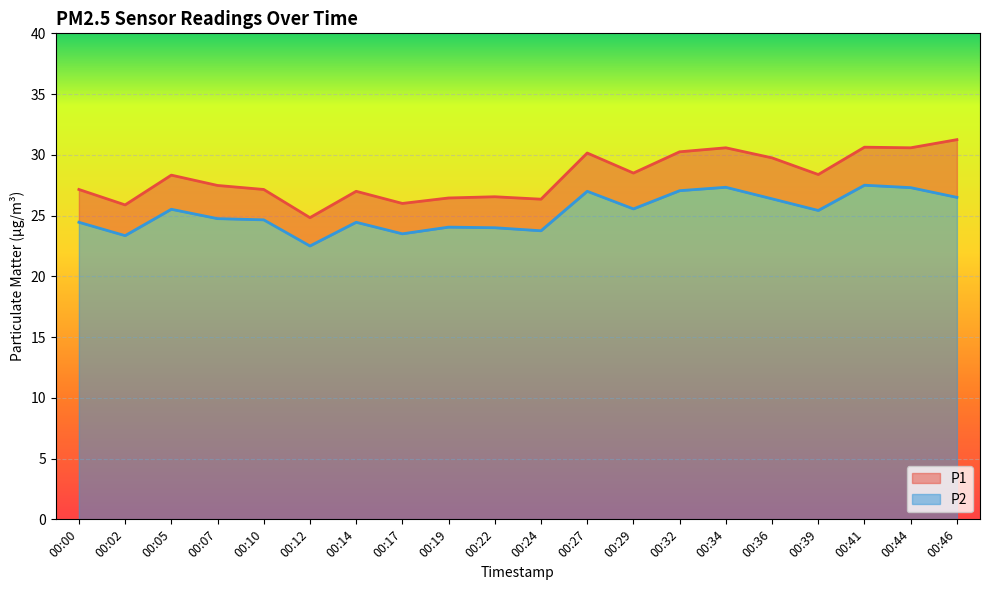

The P1 series shows 28.4 at 00:39. True or false?

True